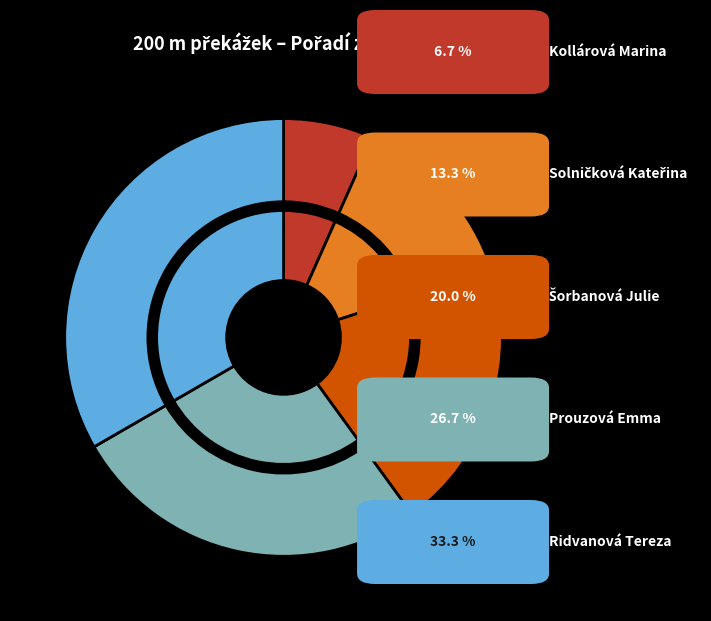

Rank the categories by value from lowest to highest.

Kollárová Marina, Solničková Kateřina, Šorbanová Julie, Prouzová Emma, Ridvanová Tereza